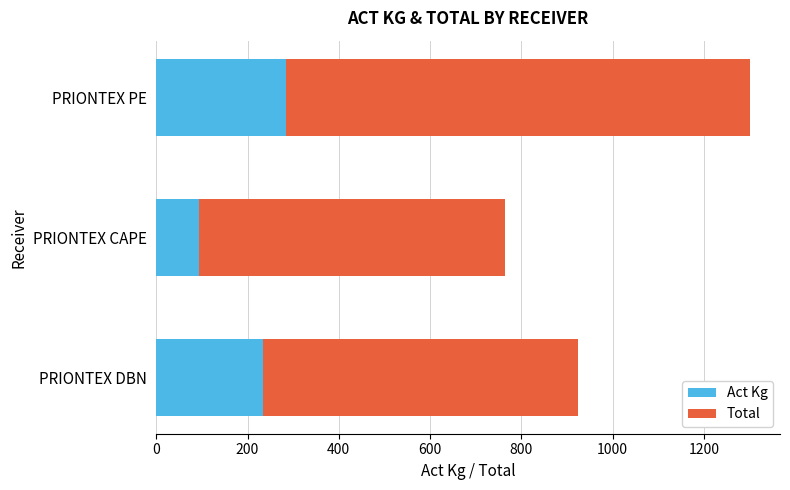

The value of Act Kg at PRIONTEX CAPE is 46.8. True or false?

False